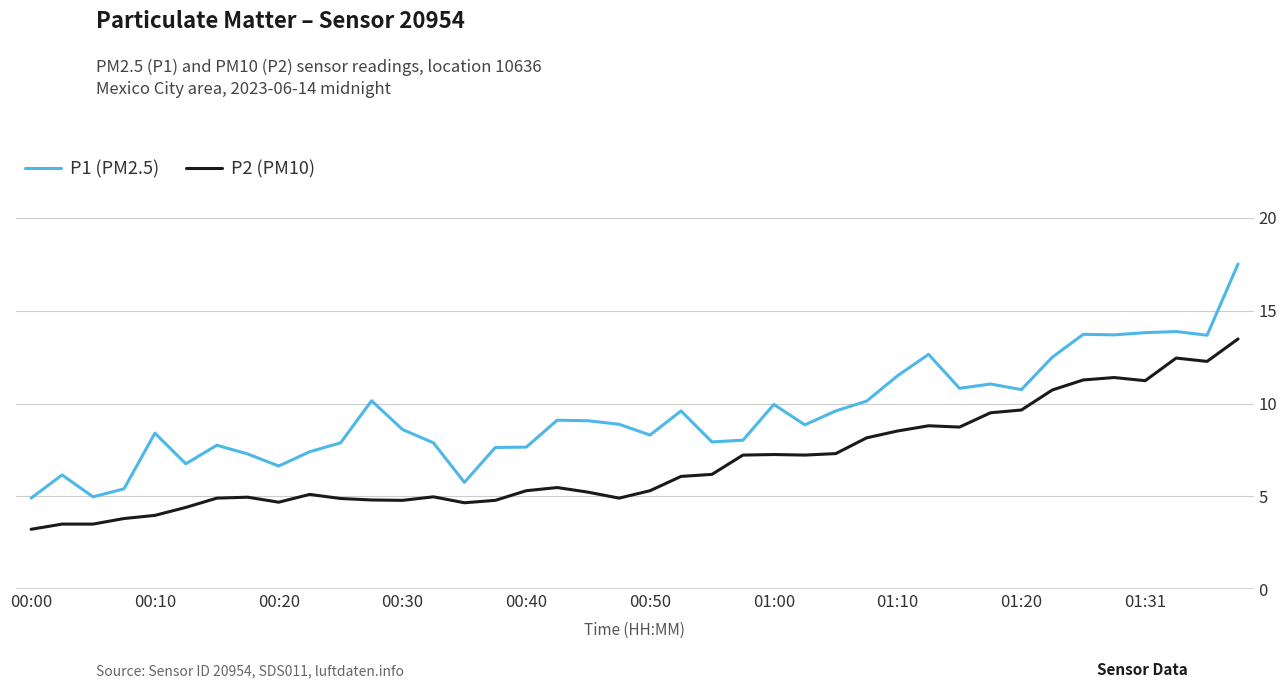

Which series has the largest total across all categories?

P1 (PM2.5)